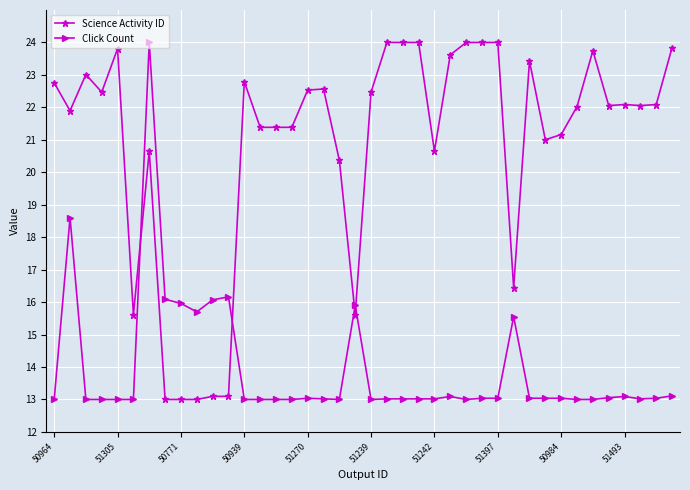

What is the value of the Science Activity ID point at the 36th from the left?

22.1